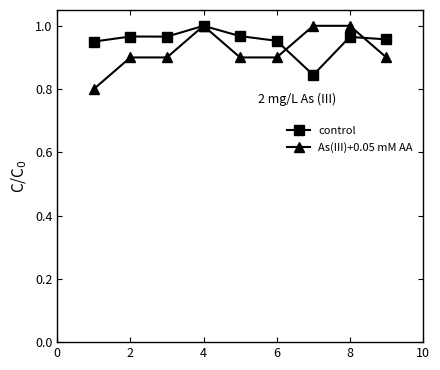

What are all the series names shown in the legend?

control, As(III)+0.05 mM AA